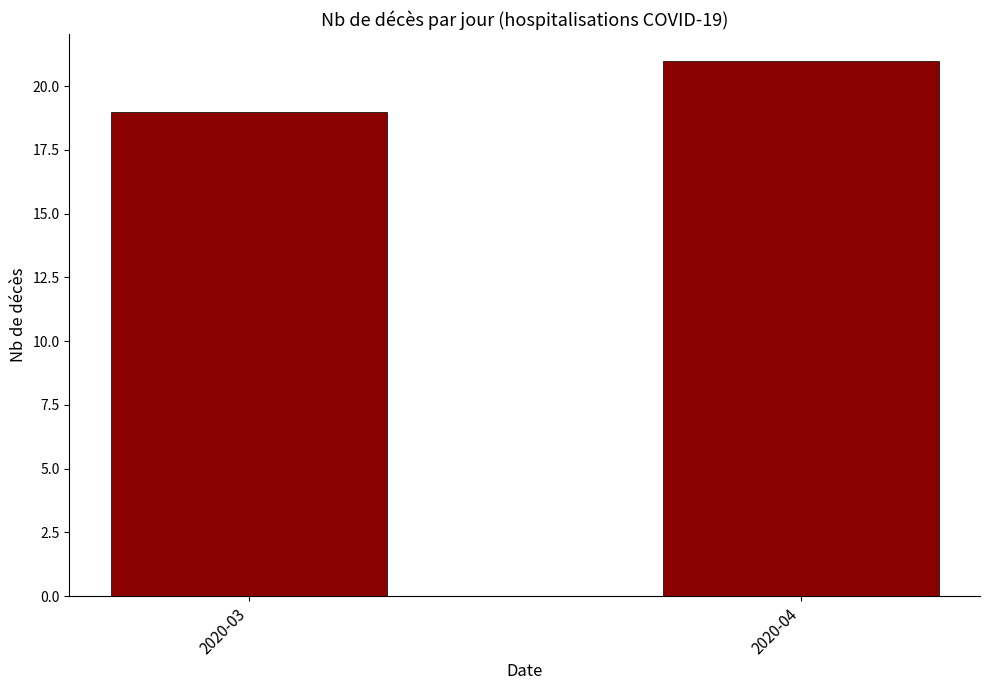

Where is the data nearest to the value 20?

2020-03